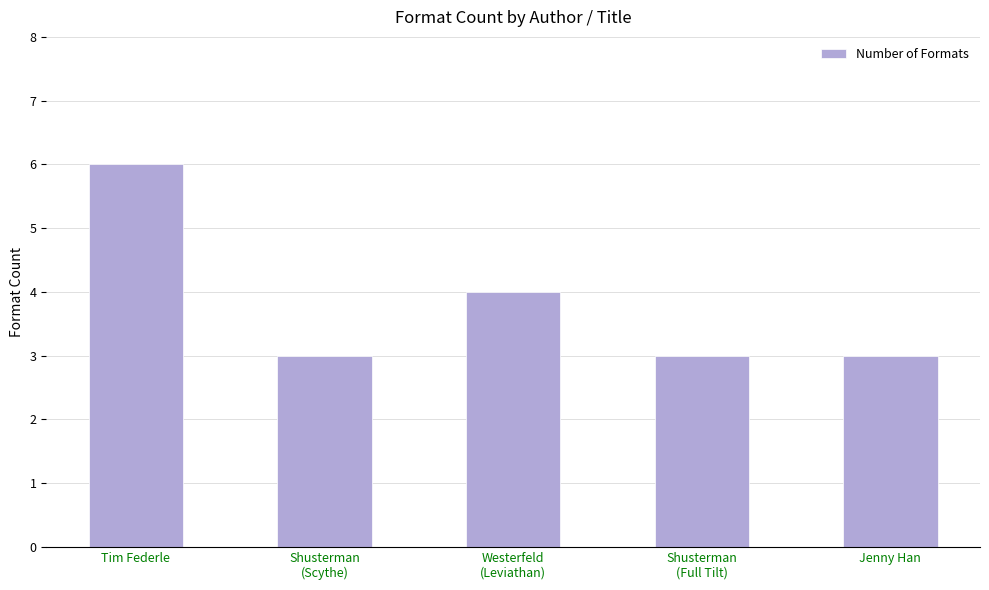

True or false: the data shows 1 at Westerfeld
(Leviathan).

False